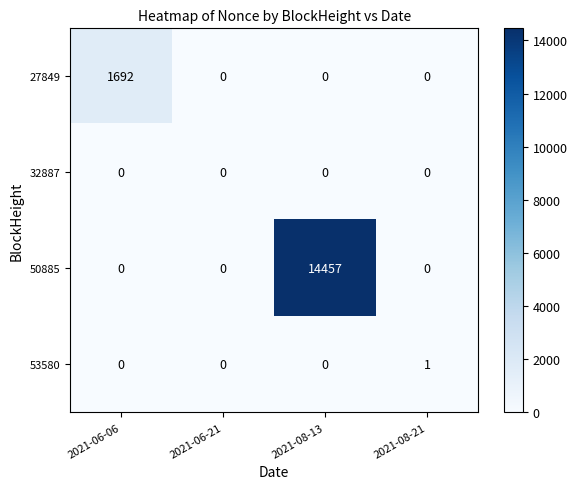

What is the maximum value shown in the chart?

14457